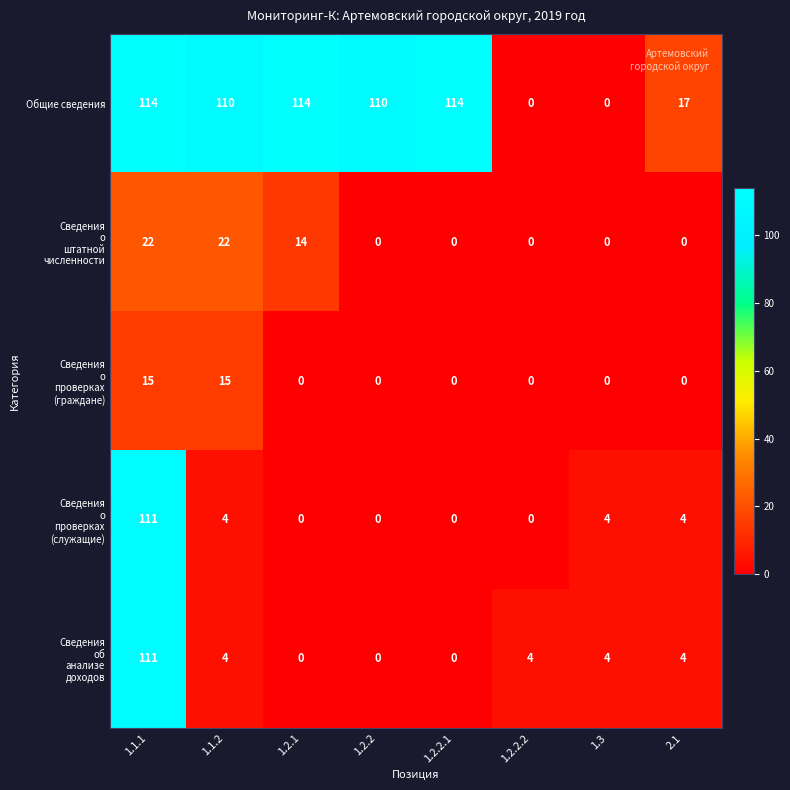

What is the sum of the Общие сведения values at 1.1.2 and 1.2.2.2?

110